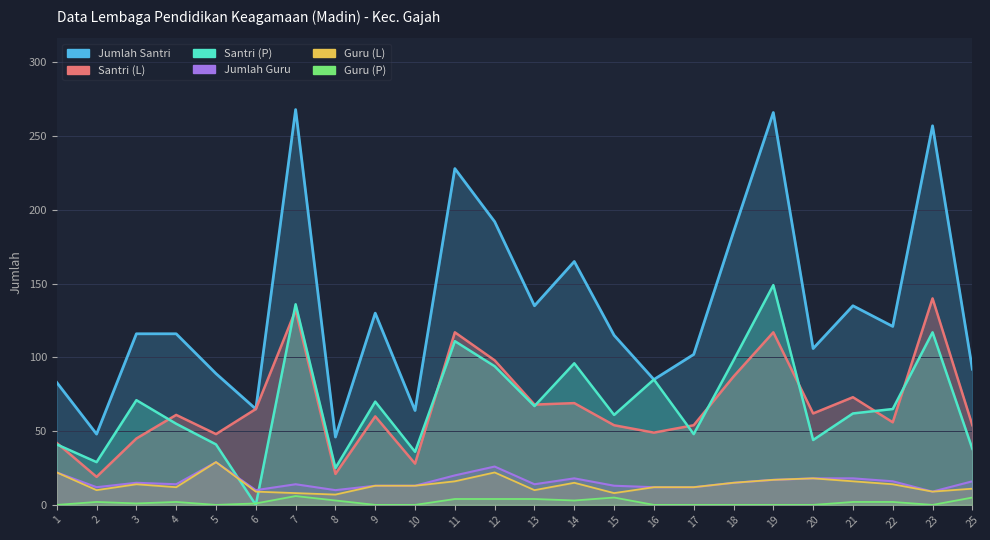

Between 3 and 6, which series saw the biggest shift?

Santri (P)